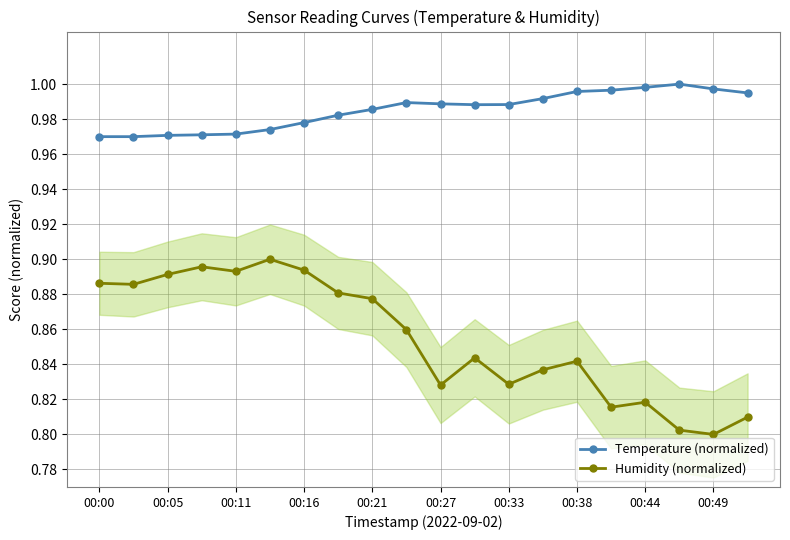

Which category has the highest value in the Temperature (normalized) series?

17